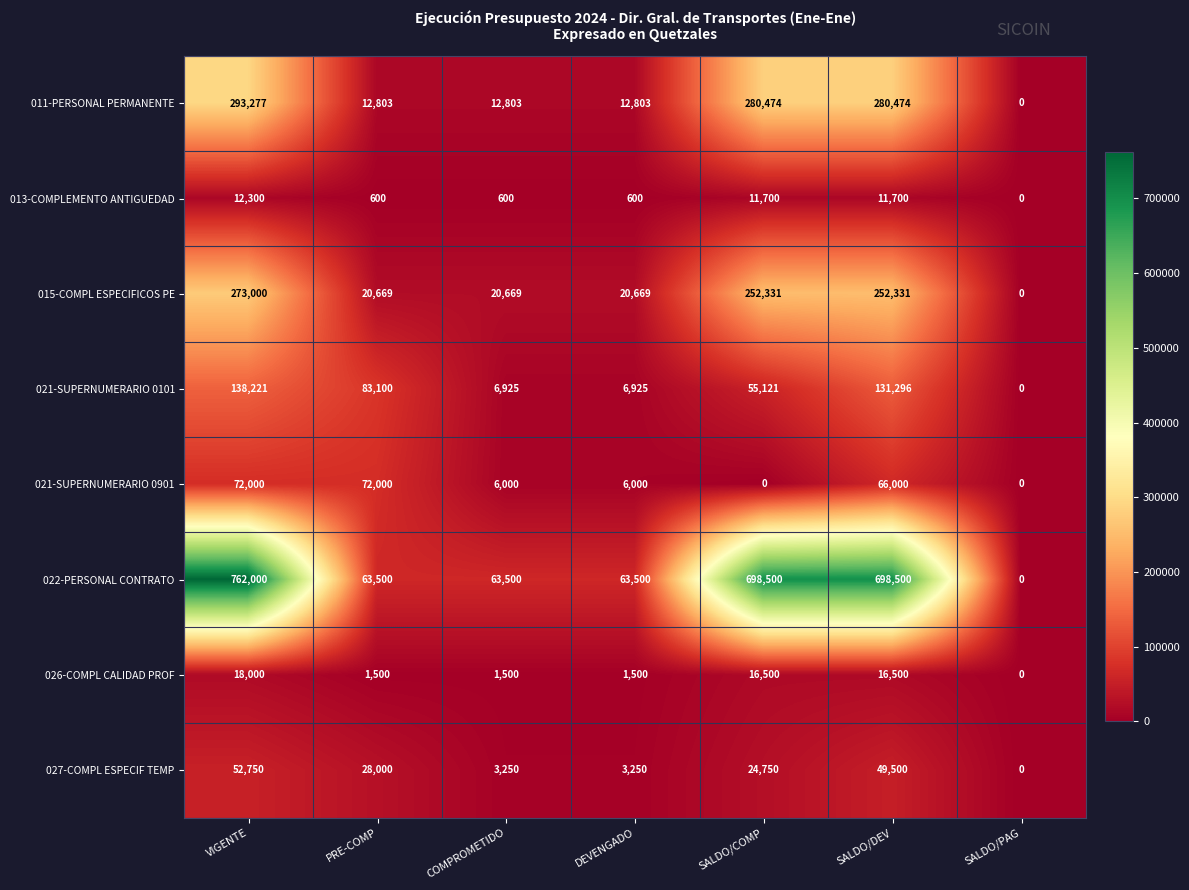

Where is 021-SUPERNUMERARIO 0101 nearest to the value 69110?

SALDO/COMP